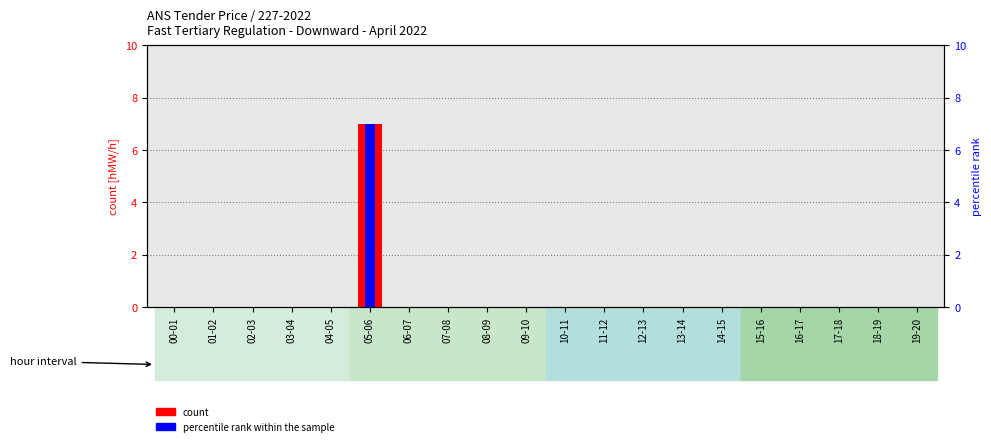

Reading left to right, transcribe all the data shown in this chart.

0	0	0	0	0	7	0	0	0	0	0	0	0	0	0	0	0	0	0	0